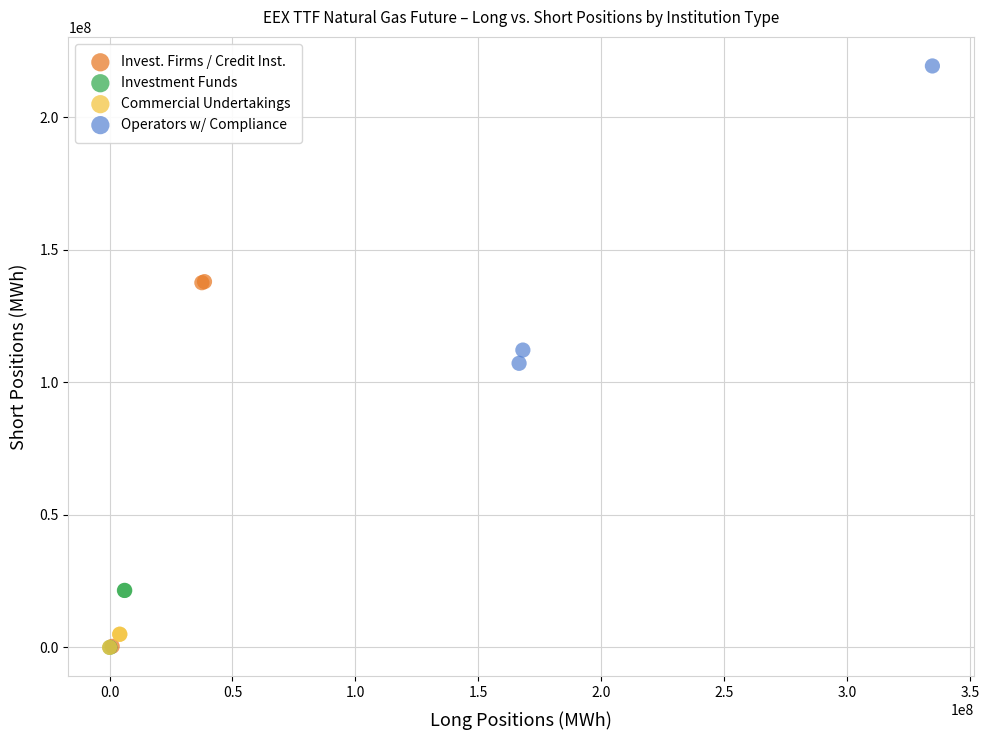

Which series contains the highest Y value?

Operators w/ Compliance